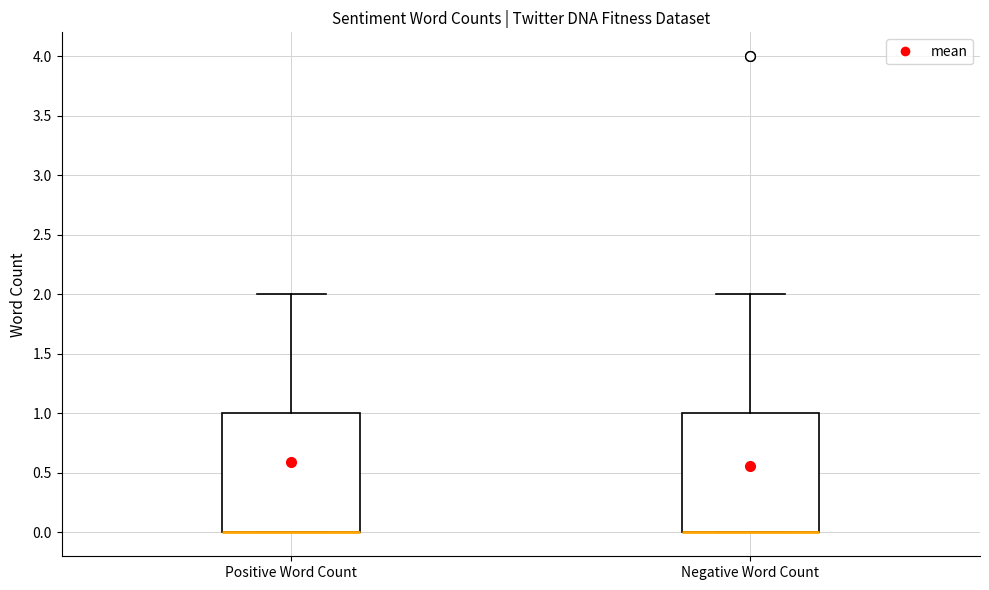

Where does the upper whisker of the box for Negative Word Count end on the y-axis? The values are not printed on the chart, so give them approximately, as read against the axis.

2